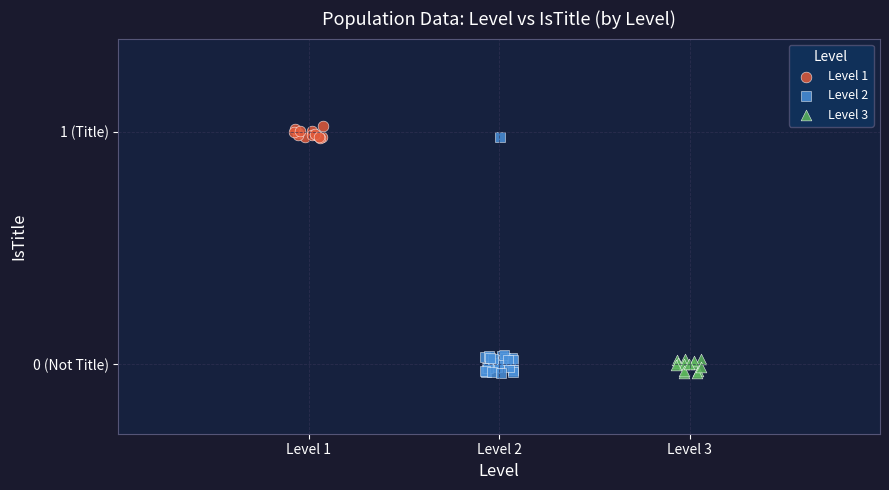

What are all the series names shown in the legend?

Level 1, Level 2, Level 3